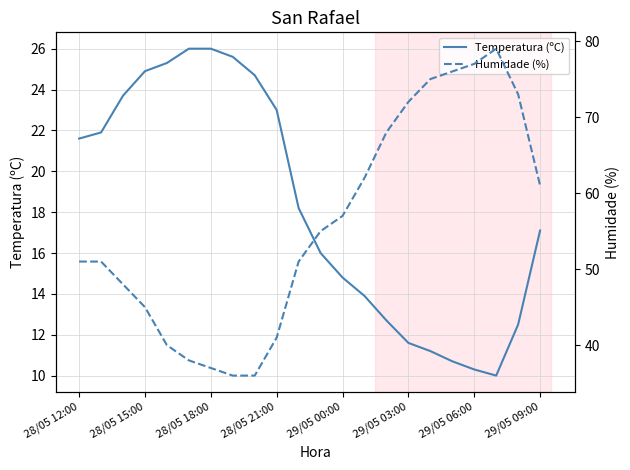

What is the difference between the Temperatura (ºC) values at 20 and 13?

1.4